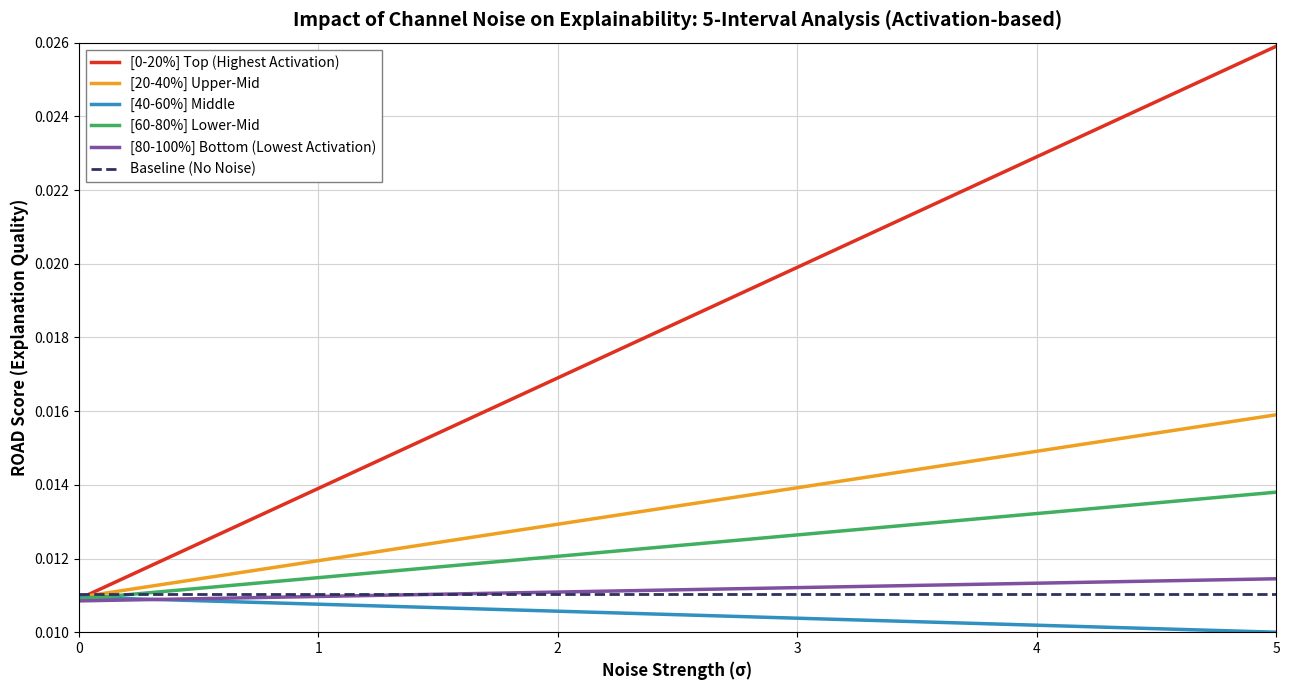

Is this an area chart (filled region under the line)?

No